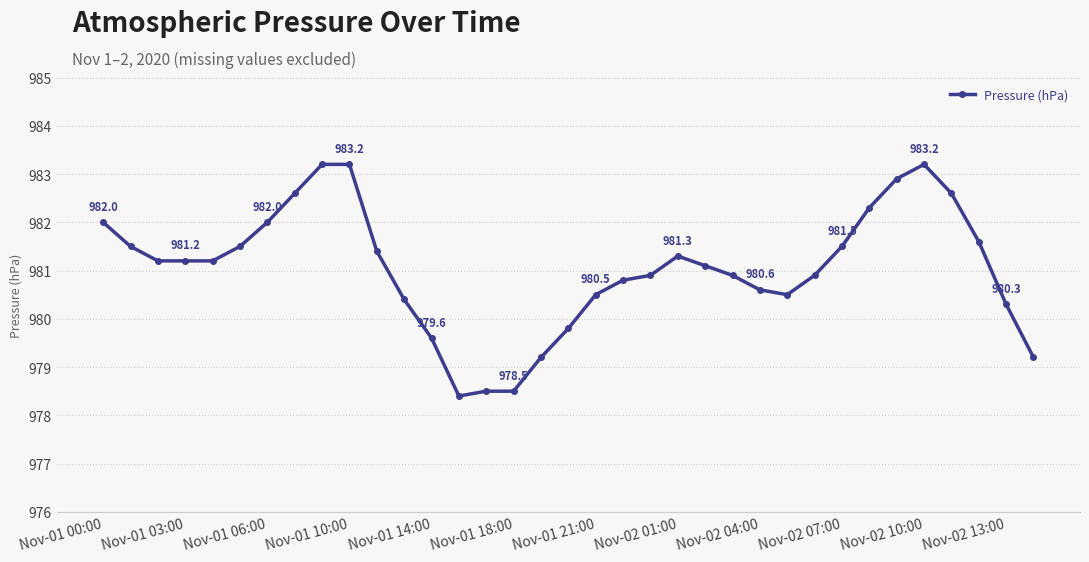

Is this an area chart (filled region under the line)?

No